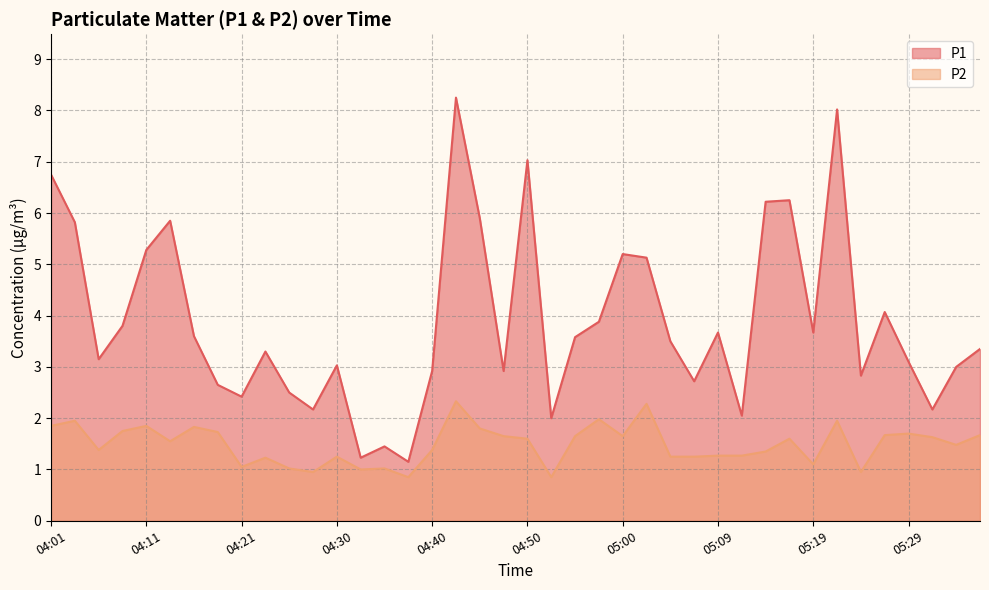

Rank the series by their maximum value, from highest to lowest.

P1, P2